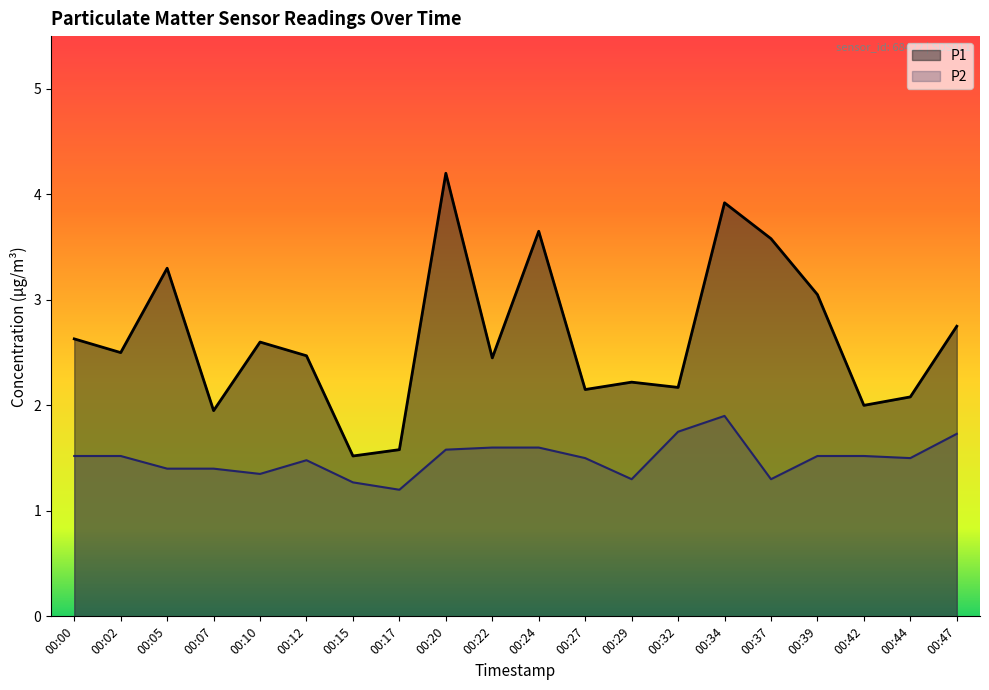

At which category is the sum across all series the highest?

00:34